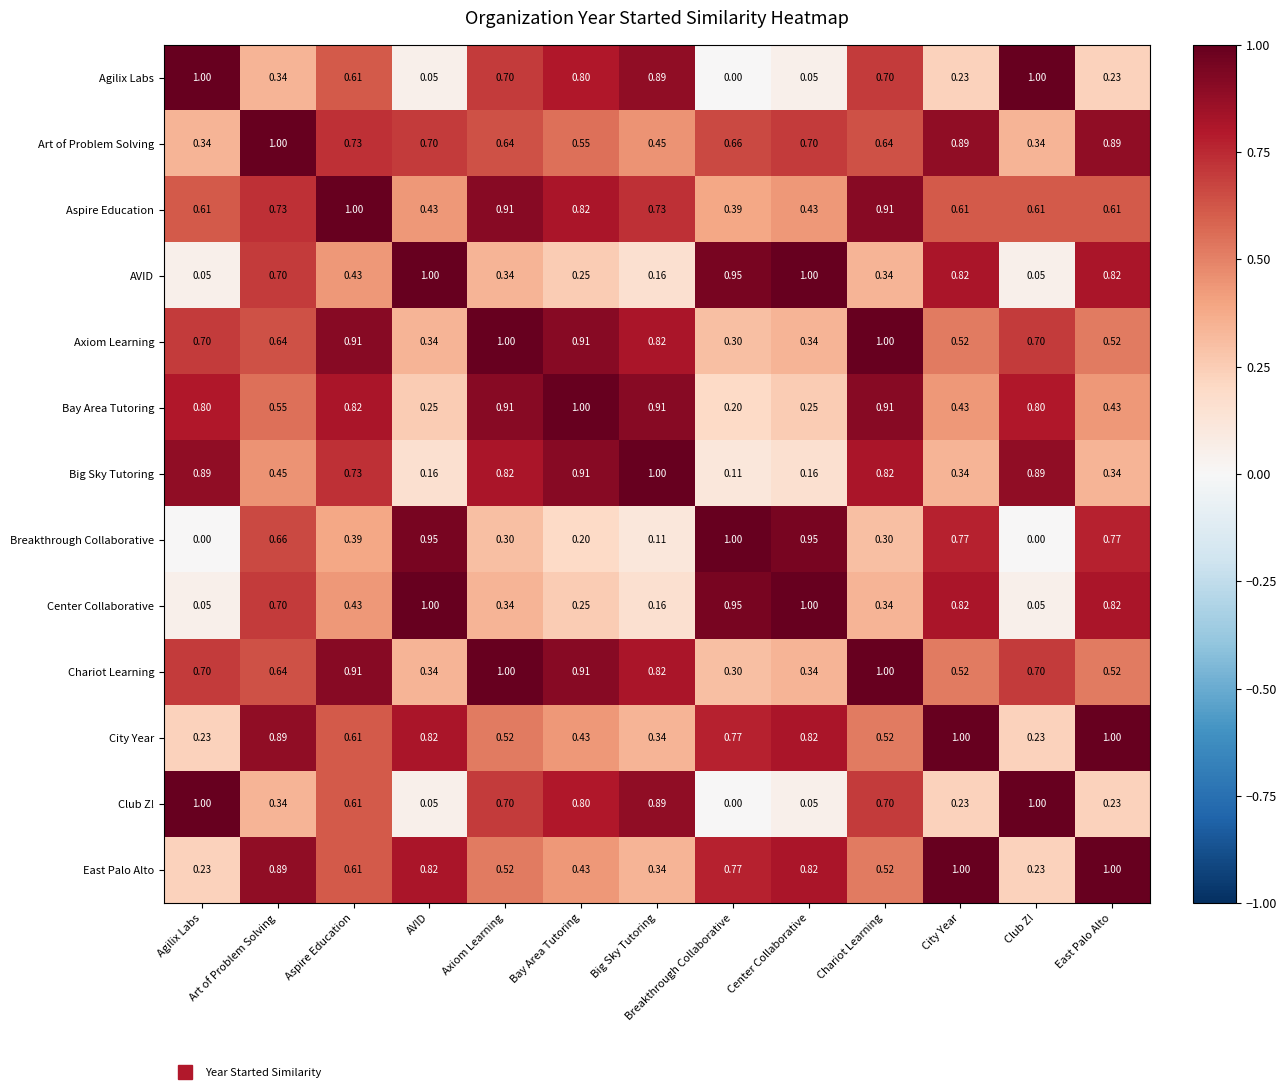

At which category is the sum across all series the highest?

Aspire Education